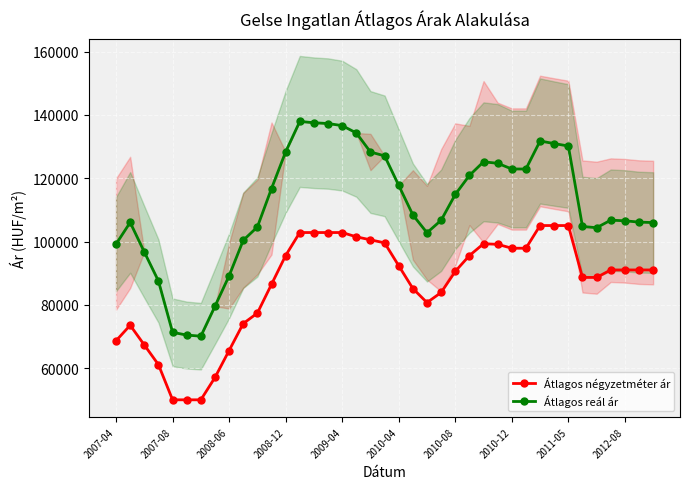

The value of Átlagos négyzetméter ár at 2010-12 is 97901. True or false?

True